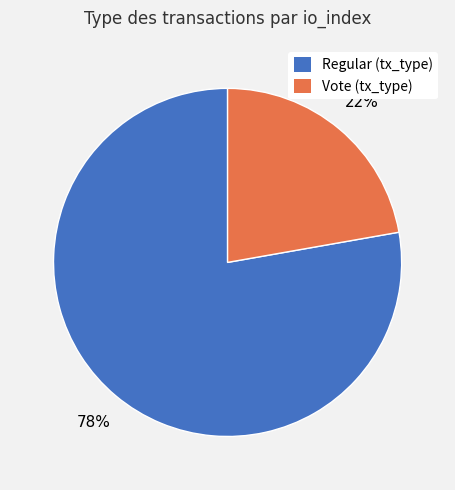

To the nearest percent, what portion does Regular (tx_type) represent?

78%